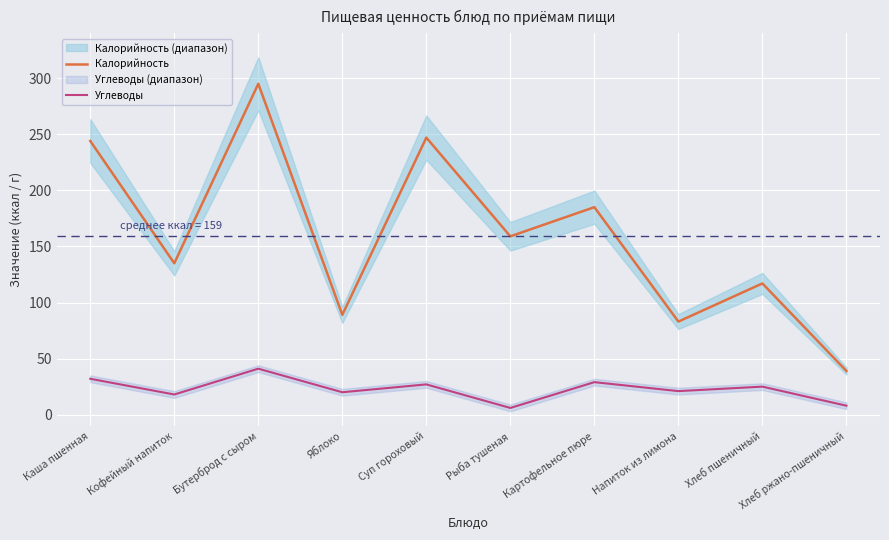

In Калорийность, how many points are lower than both neighbors (excluding endpoints)?

4